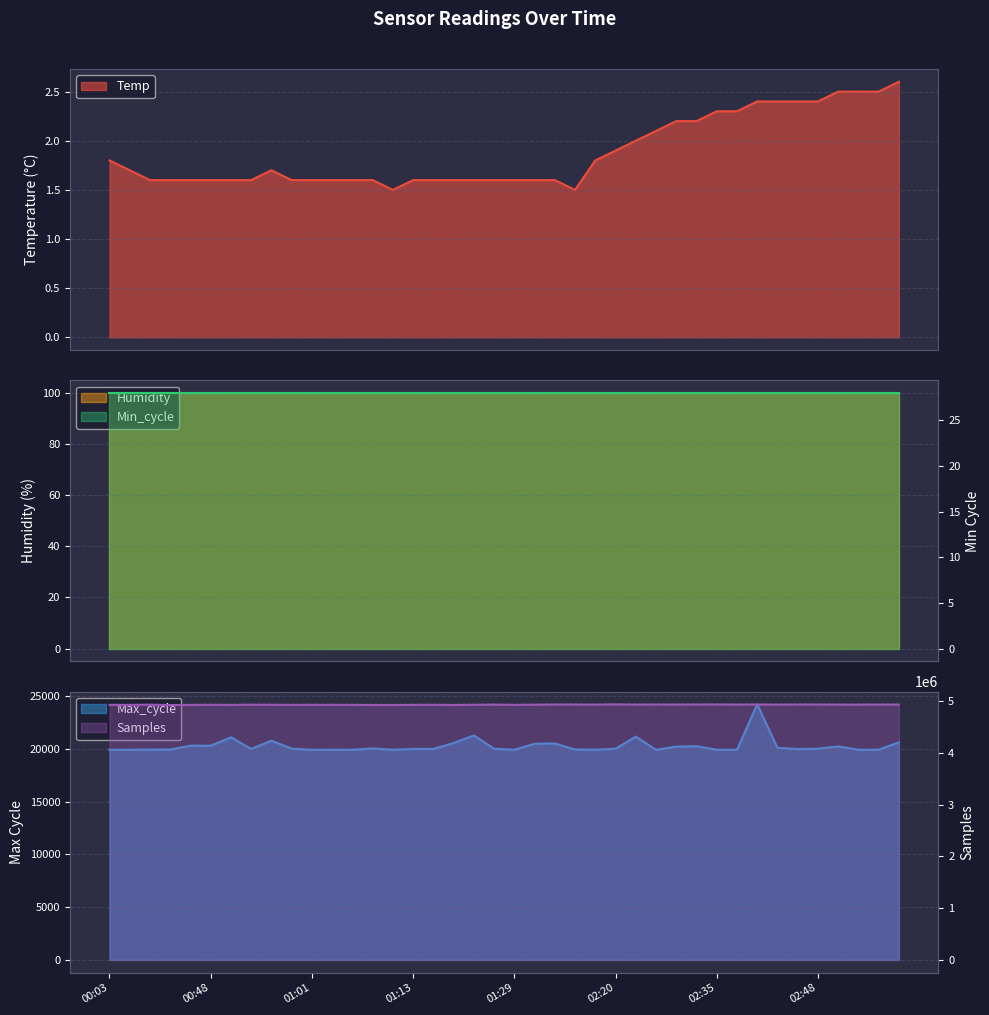

What is the value of the Max_cycle point at the 21st from the left?

19931.0